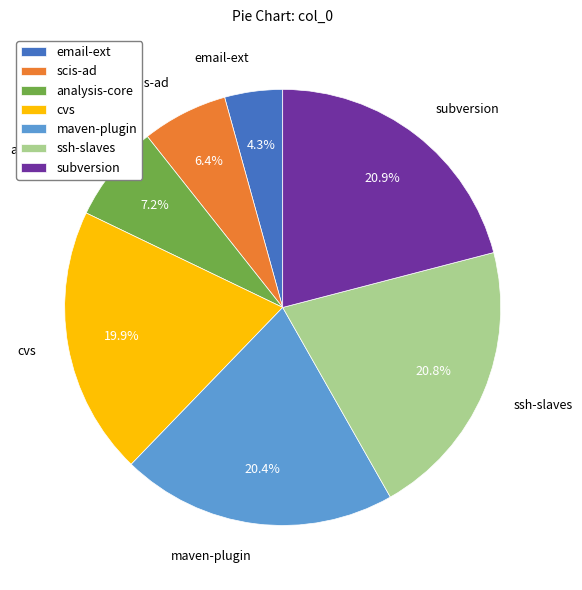

Which category has the smallest portion of the pie?

email-ext